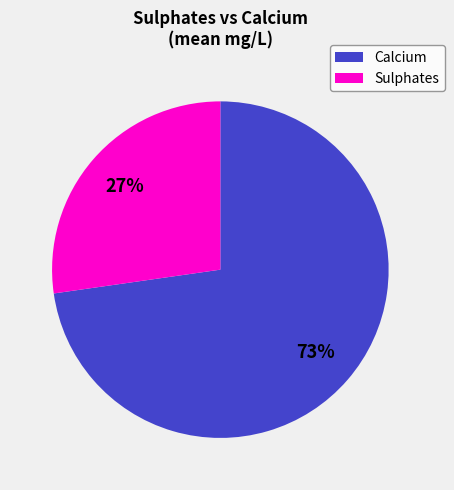

Is there any slice that represents more than half of the pie?

Yes